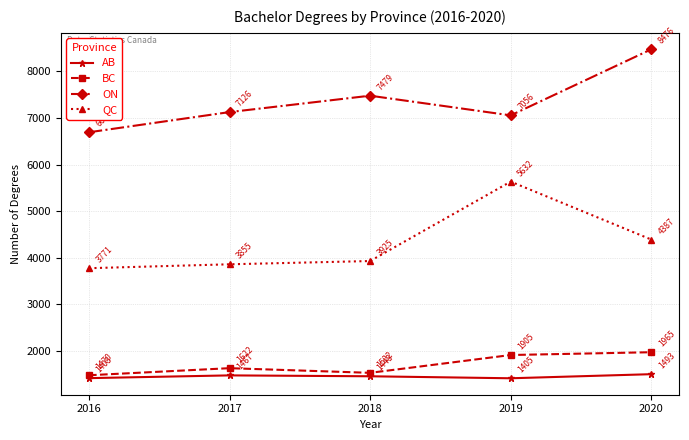

The AB series shows 1408.0 at 2016. True or false?

True